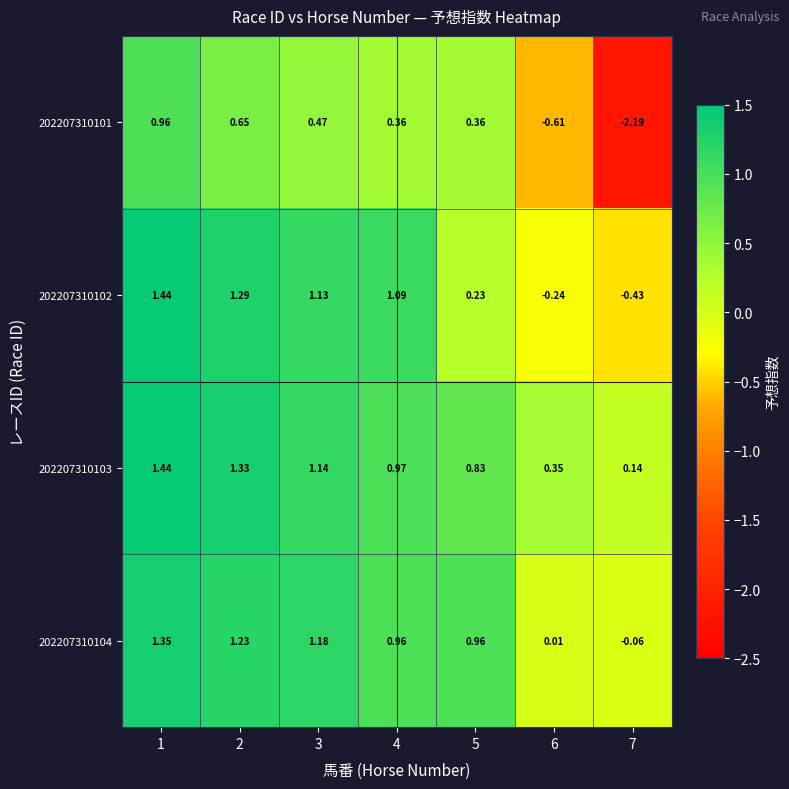

Is the value of 202207310102 at 6 greater than the value of 202207310103 at 4?

No